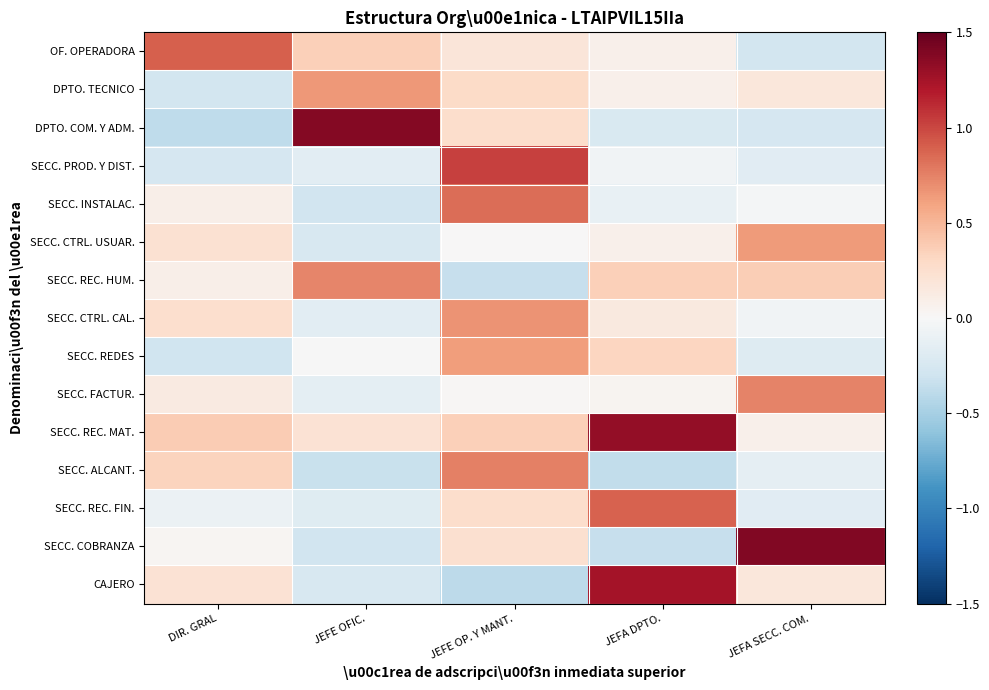

At how many categories does at least one series exceed 0?

5